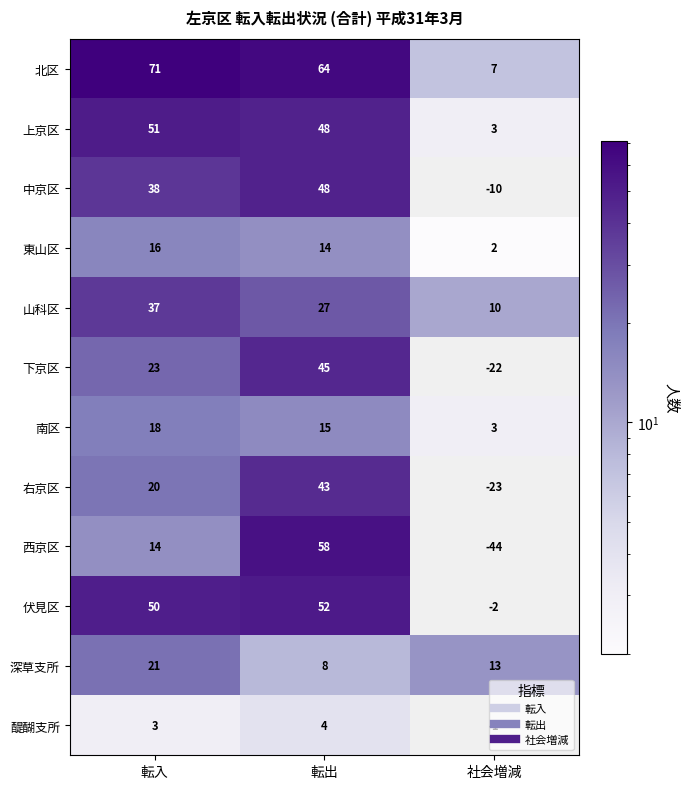

What is the difference between the highest and lowest values at 転入?

68